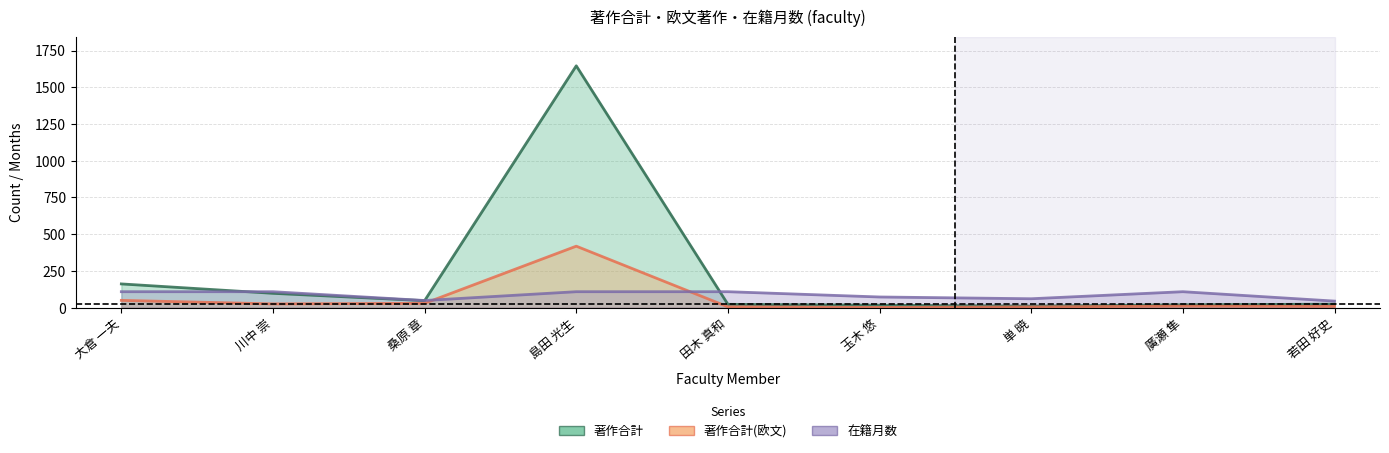

What is the lowest value of the 著作合計 series?

10